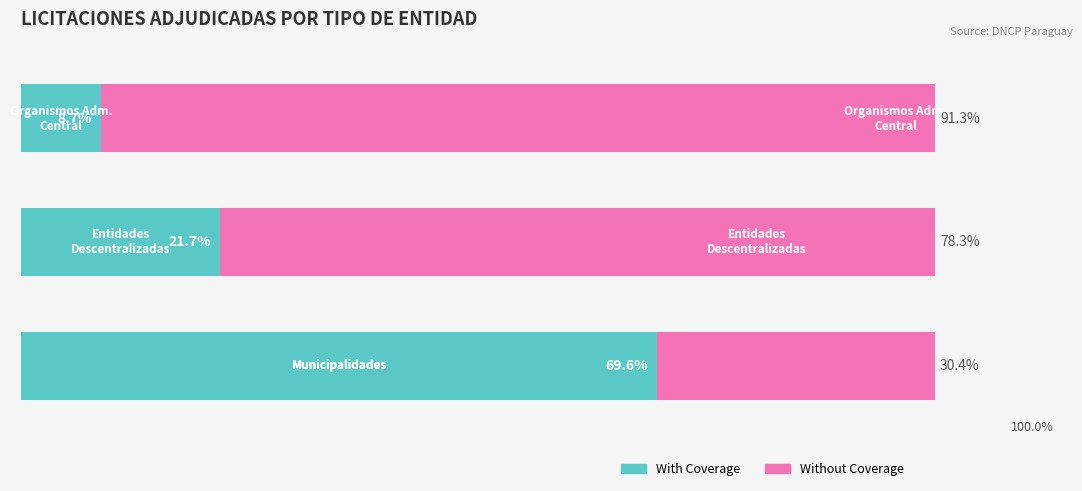

Reading right to left, transcribe all the data shown in this chart.

With Coverage: 2=8.7	1=21.7	0=69.6
Without Coverage: 2=91.3	1=78.3	0=30.4